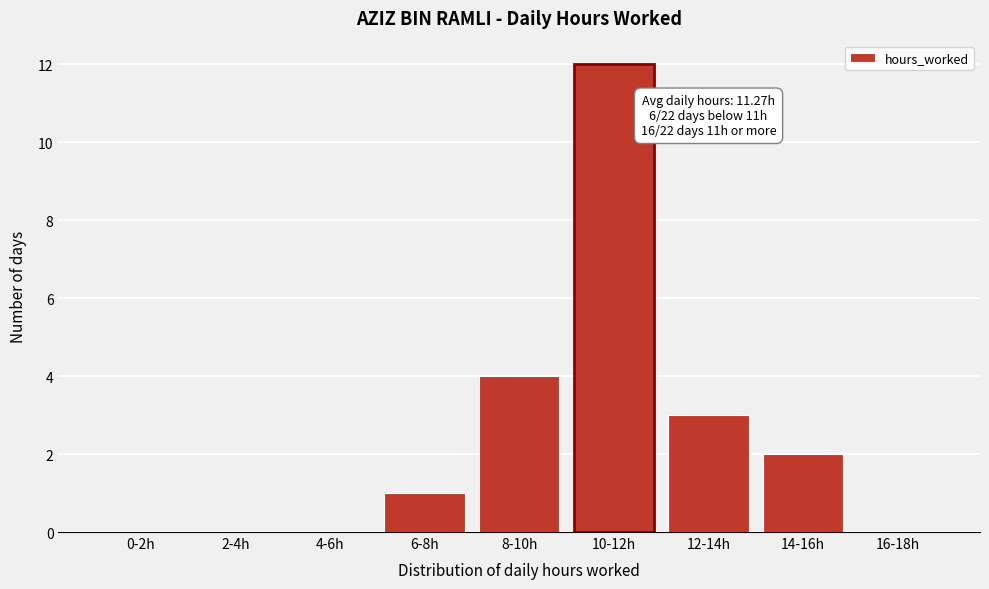

Reading right to left, list all the values displayed in this chart.

16-18h=0	14-16h=2	12-14h=3	10-12h=12	8-10h=4	6-8h=1	4-6h=0	2-4h=0	0-2h=0